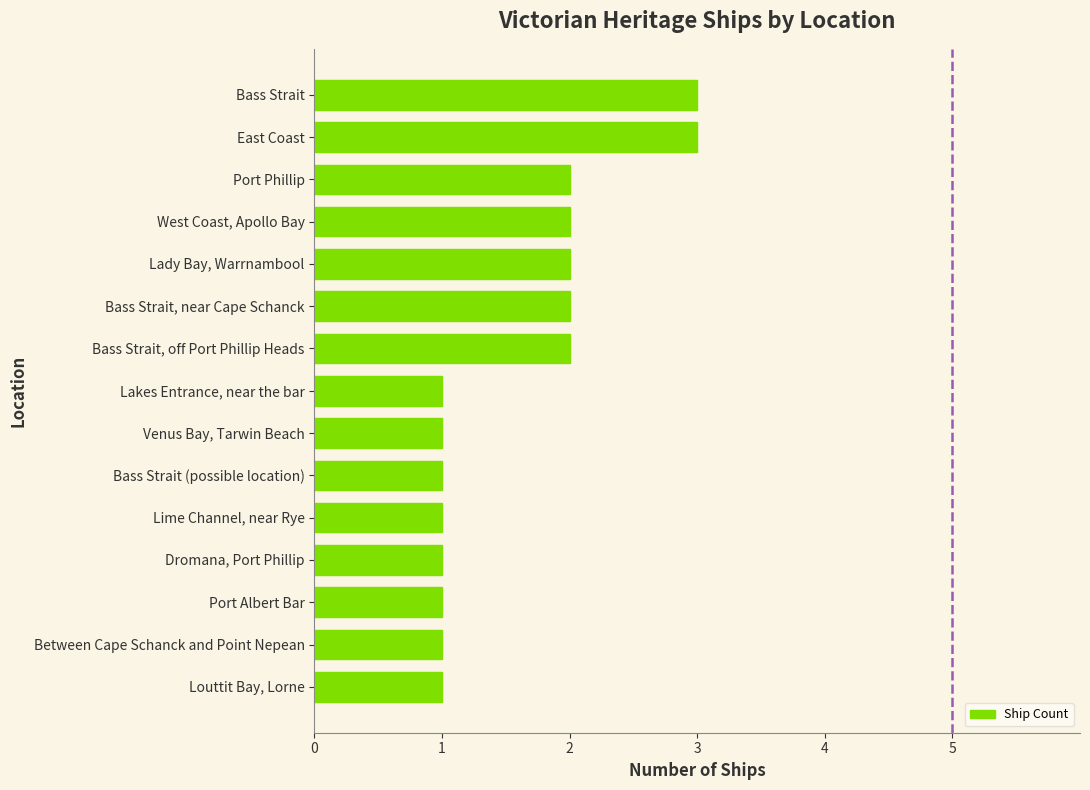

Are the bars horizontal?

Yes